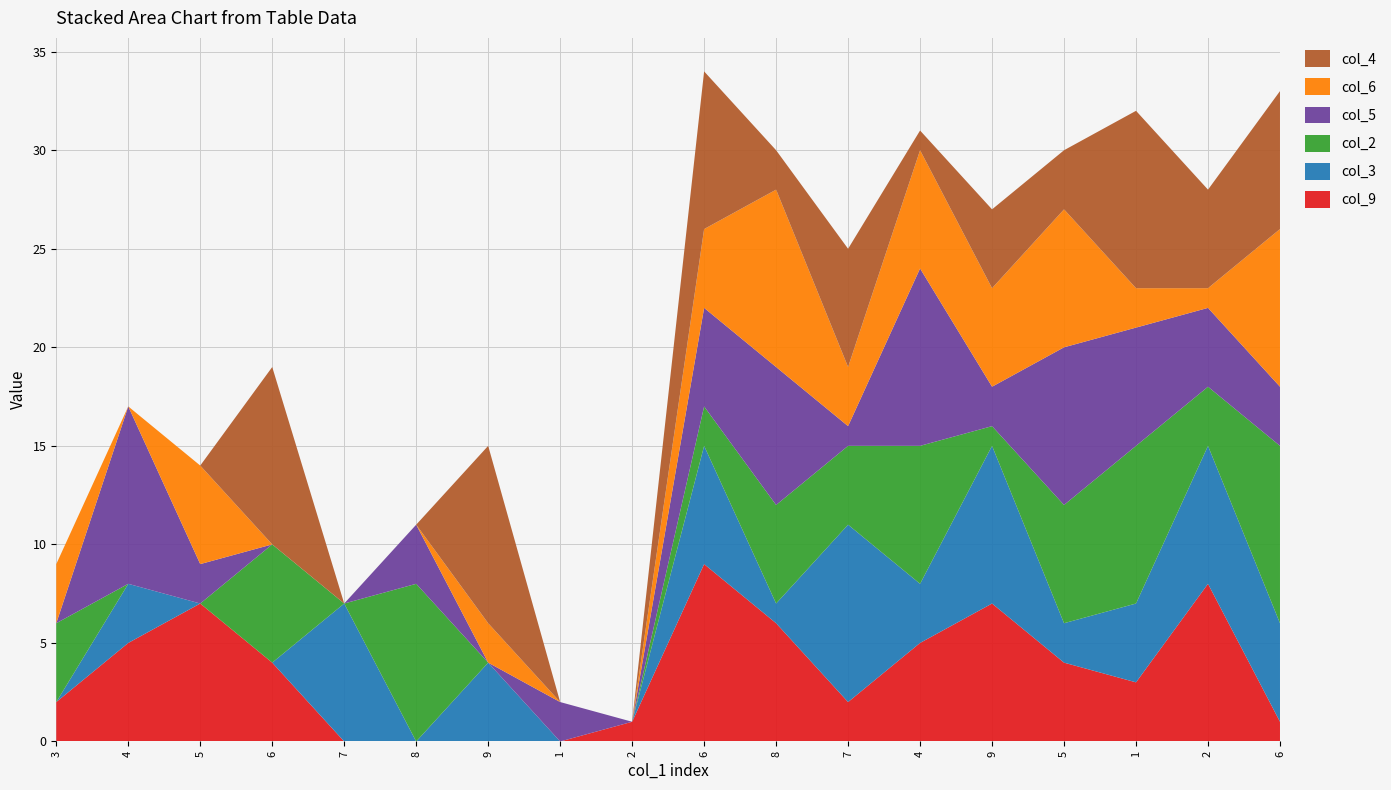

Reading left to right, what are all the values shown in this chart?

col_9: 2	5	7	4	0	0	0	0	1	9	6	2	5	7	4	3	8	1
col_3: 0	3	0	0	7	0	4	0	0	6	1	9	3	8	2	4	7	5
col_2: 4	0	0	6	0	8	0	0	0	2	5	4	7	1	6	8	3	9
col_5: 0	9	2	0	0	3	0	2	0	5	7	1	9	2	8	6	4	3
col_6: 3	0	5	0	0	0	2	0	0	4	9	3	6	5	7	2	1	8
col_4: 0	0	0	9	0	0	9	0	0	8	2	6	1	4	3	9	5	7